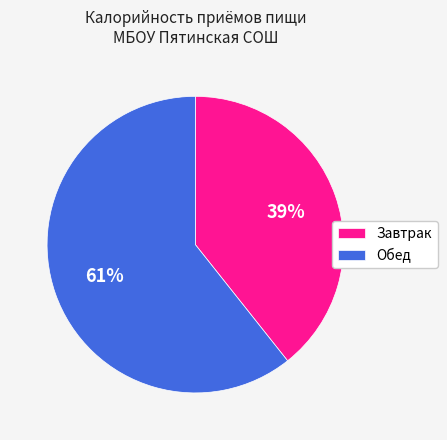

Between Завтрак and Обед, which is larger?

Обед